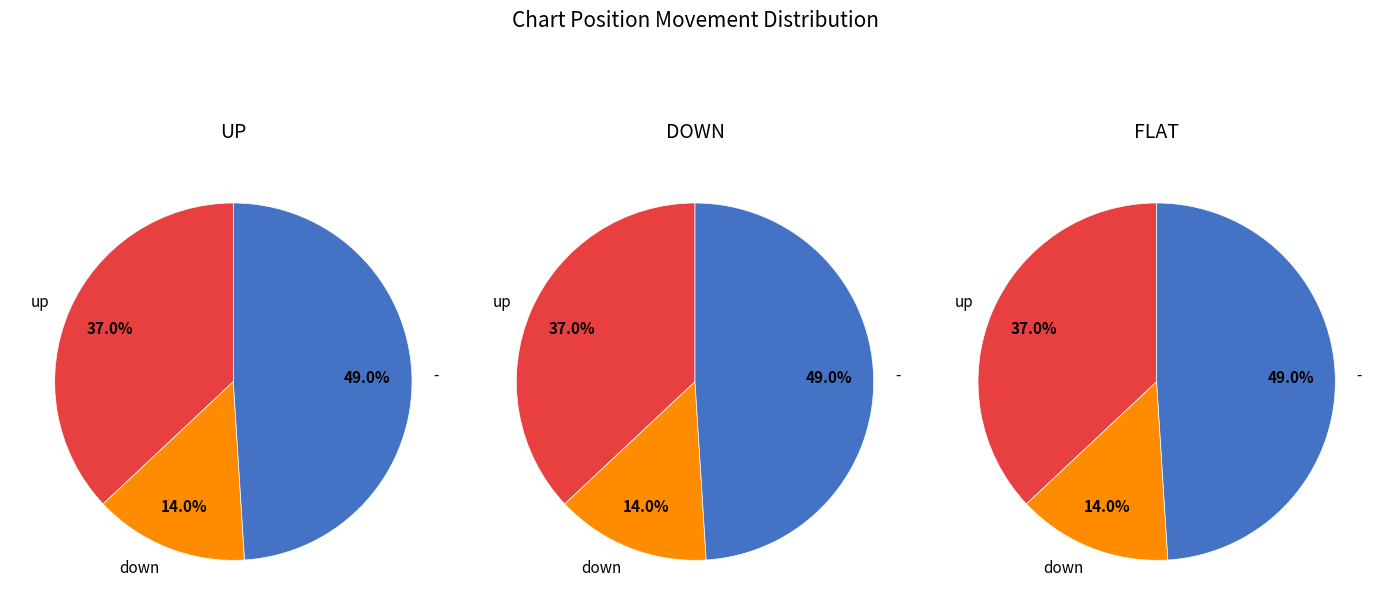

How many slices are in this pie chart?

3